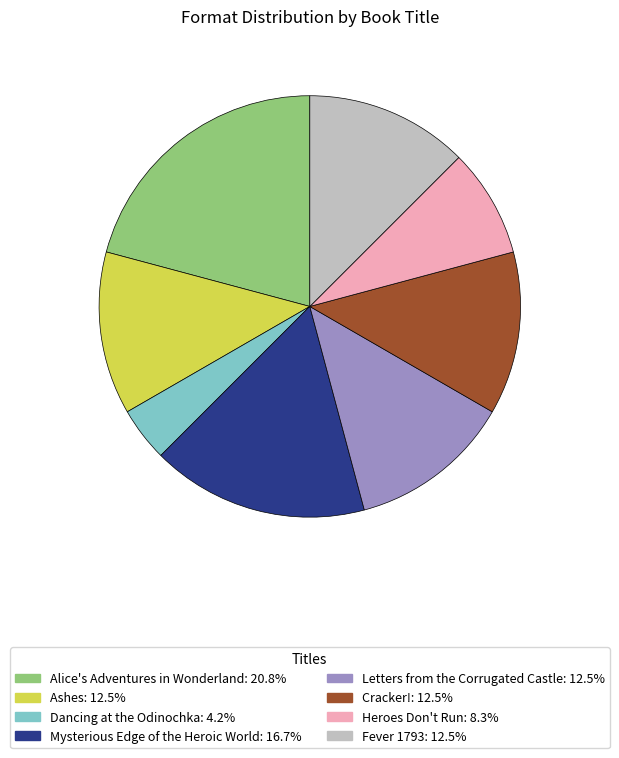

Which slice is the largest?

Alice's Adventures in Wonderland